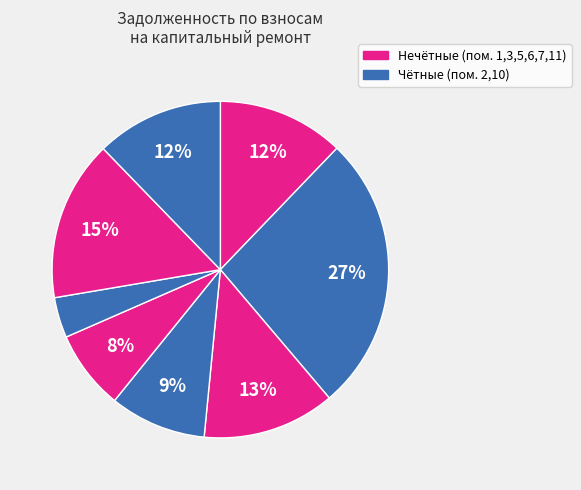

Which slice is the largest?

2